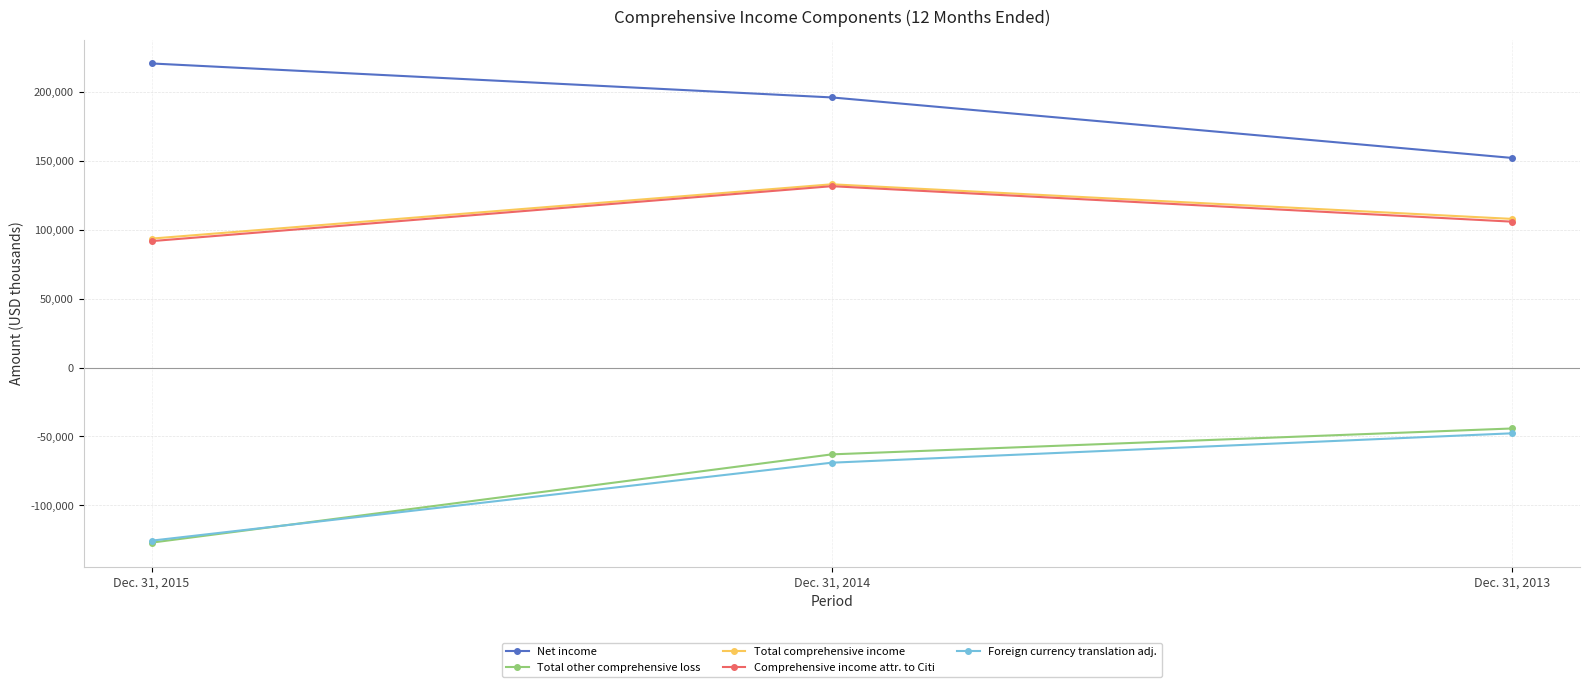

The Comprehensive income attr. to Citi series shows 131427 at Dec. 31, 2014. True or false?

True